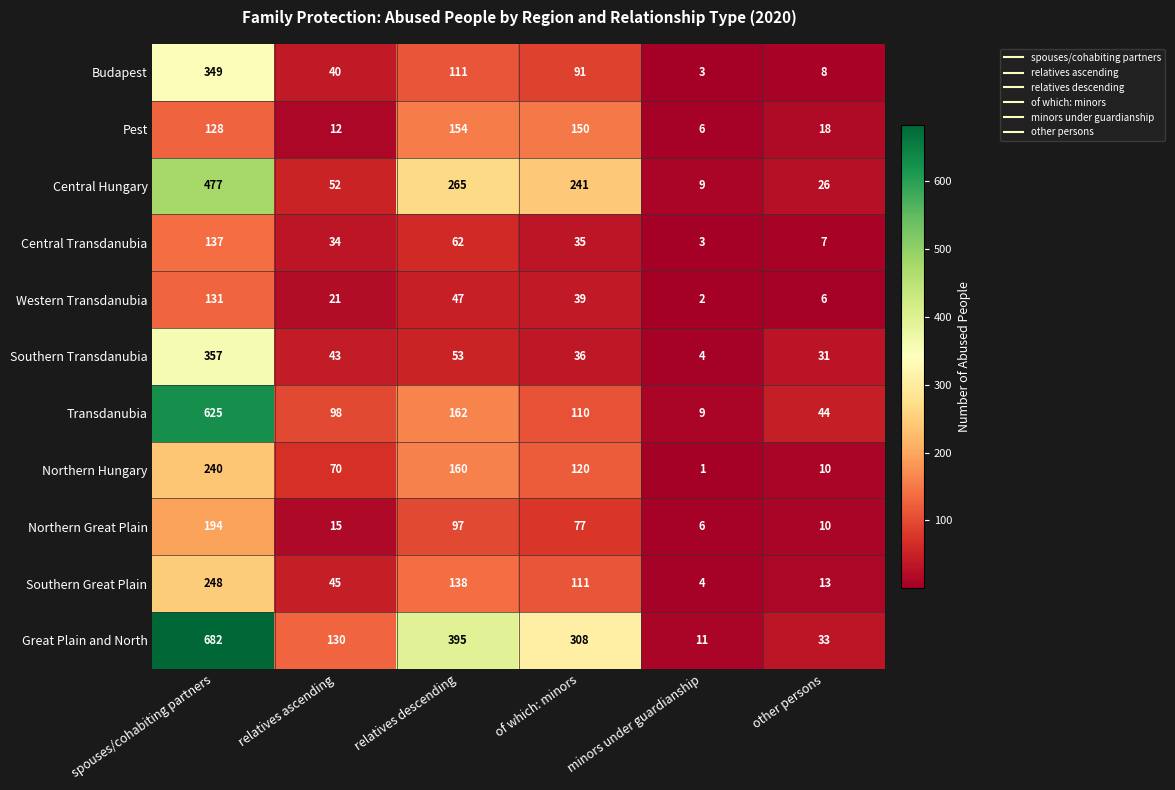

Which series has the largest total across all categories?

Great Plain and North